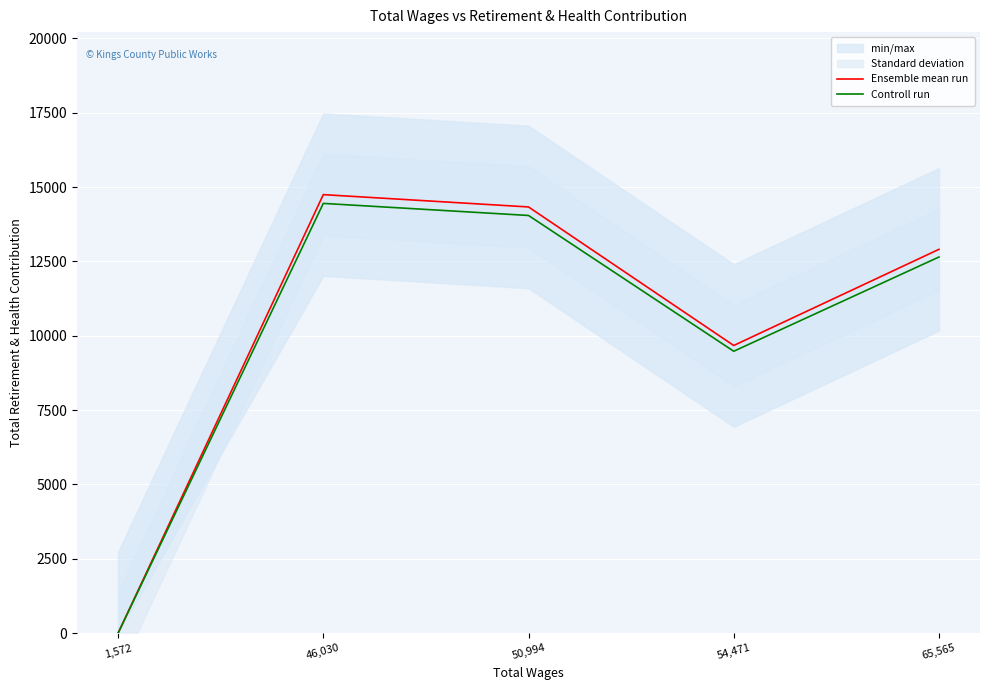

Which series has the largest total across all categories?

Ensemble mean run